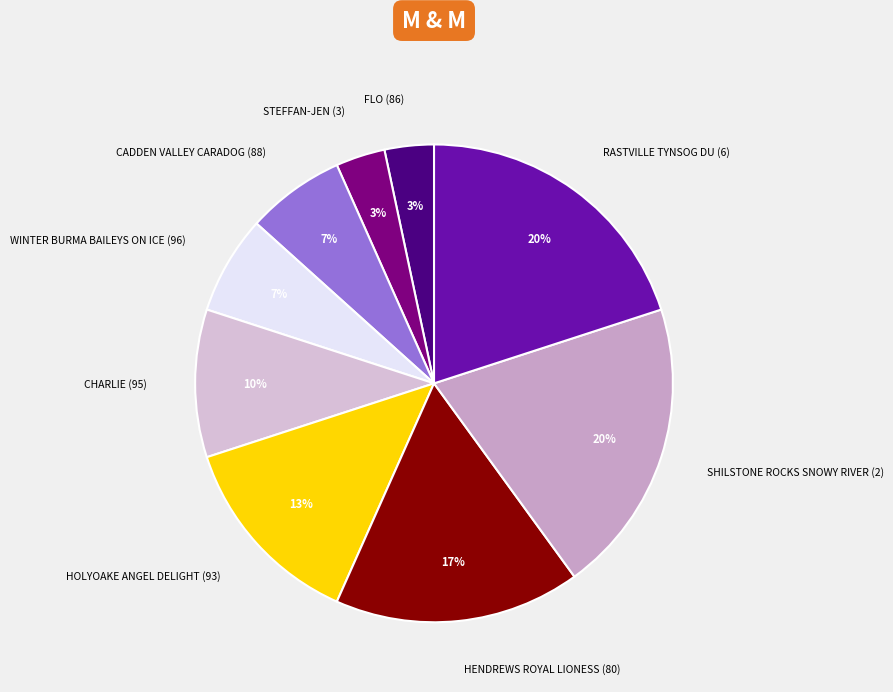

To the nearest percent, what is the combined percentage of STEFFAN-JEN (3) and SHILSTONE ROCKS SNOWY RIVER (2)?

23%